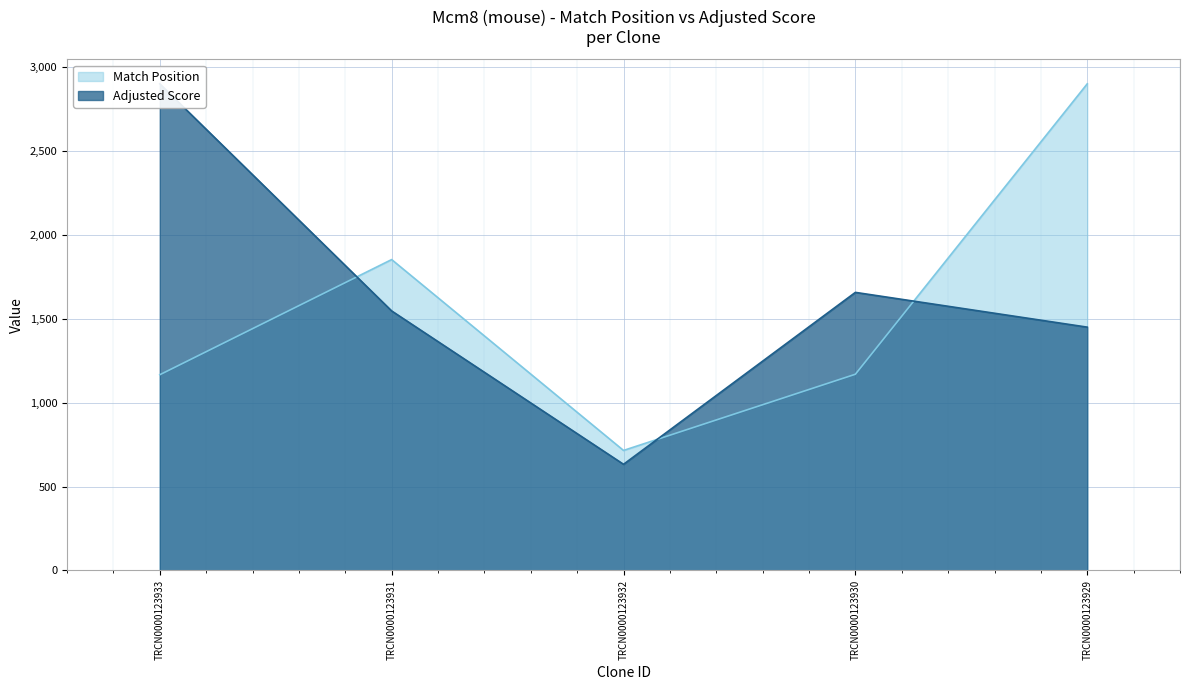

Reading left to right, extract all data points from this chart.

Match Position: TRCN0000123933=1166.0	TRCN0000123931=1852.0	TRCN0000123932=715.0	TRCN0000123930=1169.0	TRCN0000123929=2899.0
Adjusted Score: TRCN0000123933=2899.0	TRCN0000123931=1546.1	TRCN0000123932=632.5	TRCN0000123930=1656.6	TRCN0000123929=1449.5